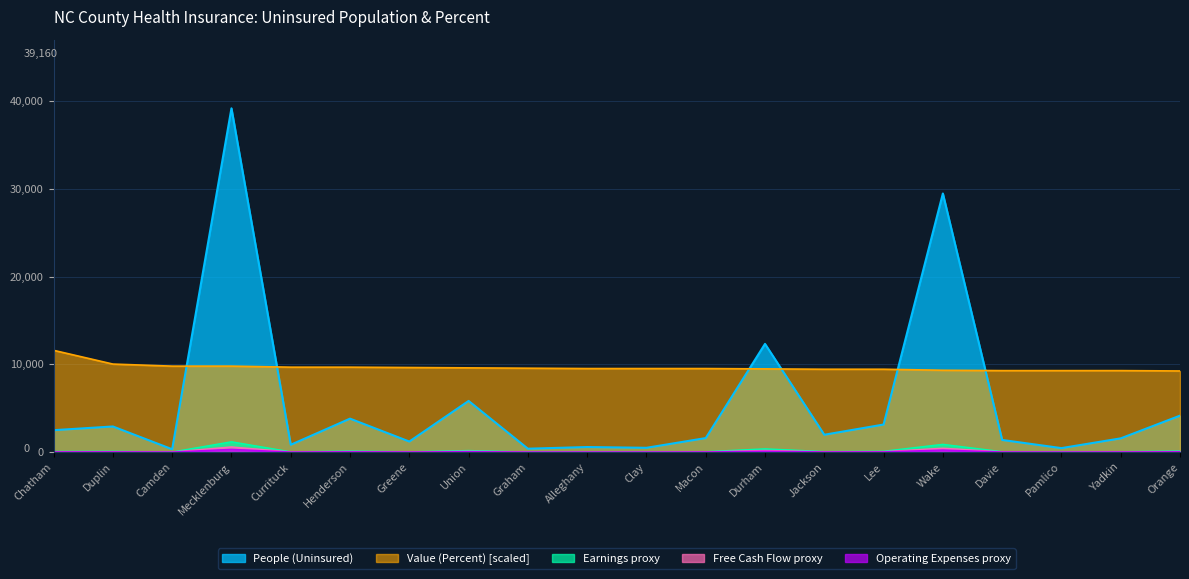

Which series ends up on top after the final intersection of People (Uninsured) and Value (Percent)?

Value (Percent)